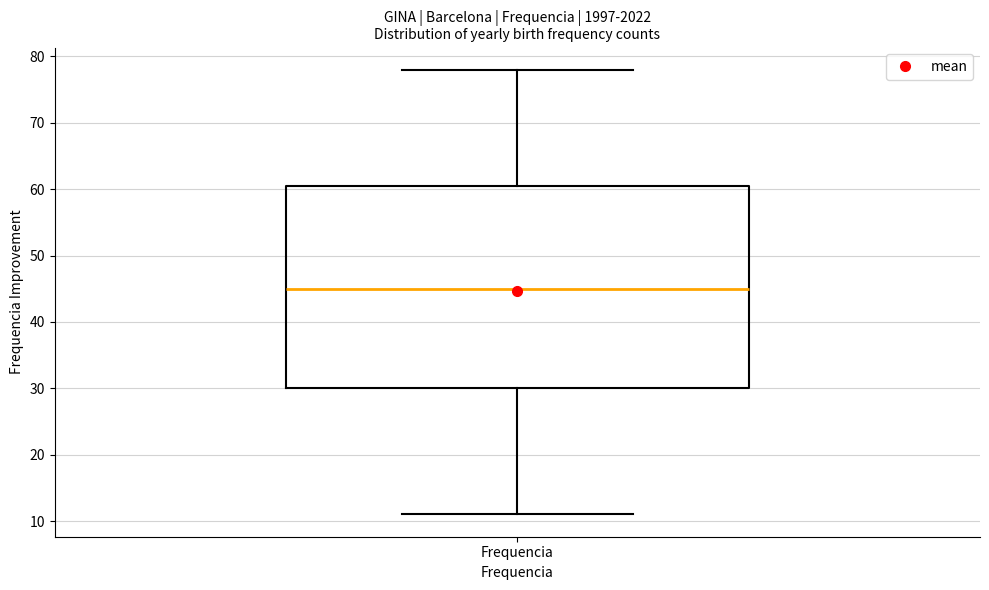

Where is the upper edge of the box for Frequencia on the y-axis? The values are not printed on the chart, so give them approximately, as read against the axis.

61